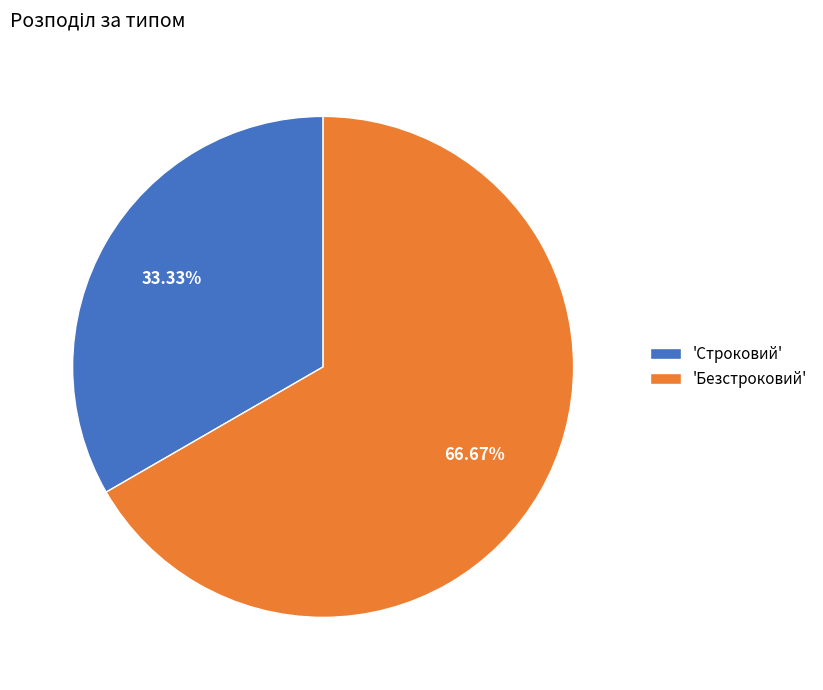

Do 'Строковий' and 'Безстроковий' together represent more than half of the pie?

Yes